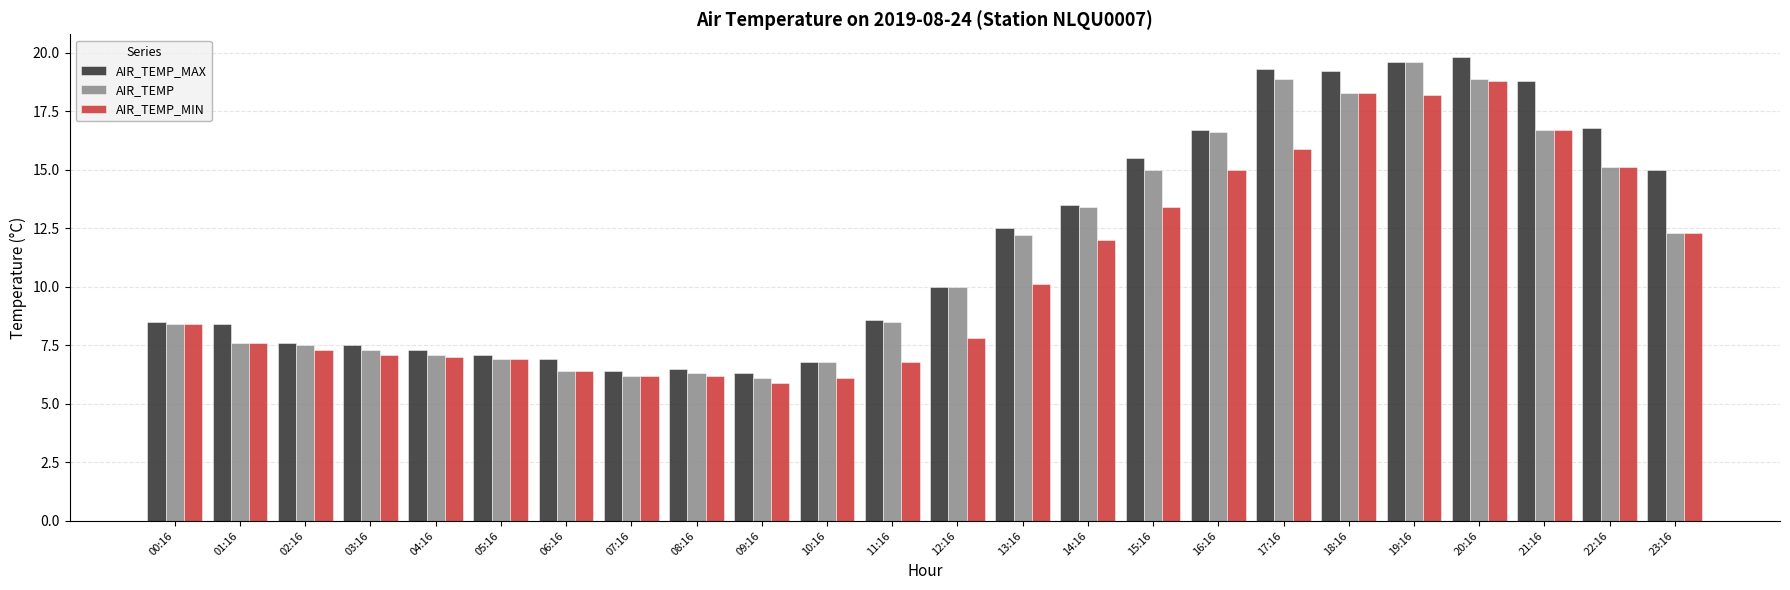

Read the AIR_TEMP value at 16:16.

16.6